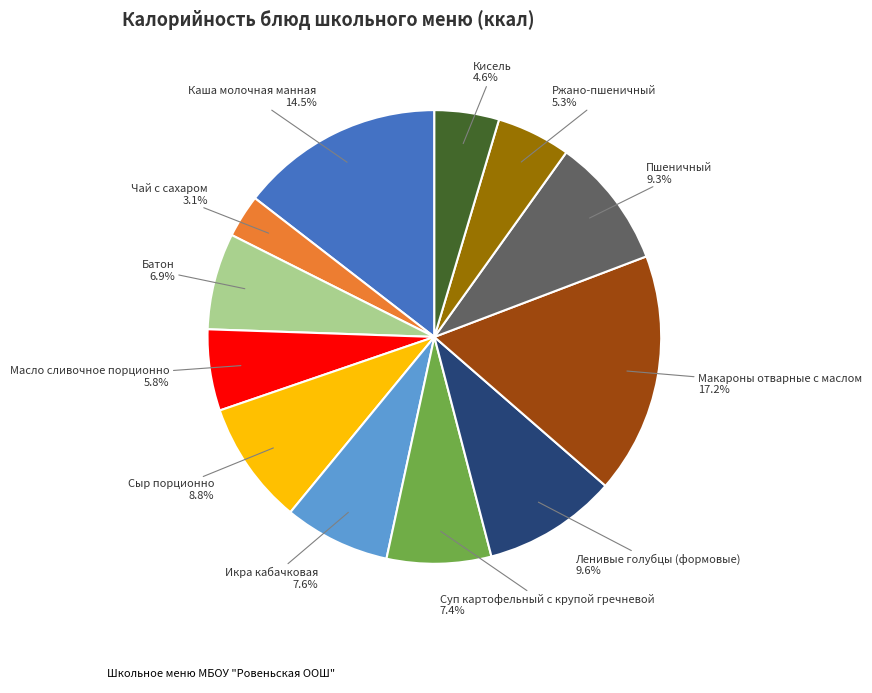

Is there a majority slice in this chart?

No